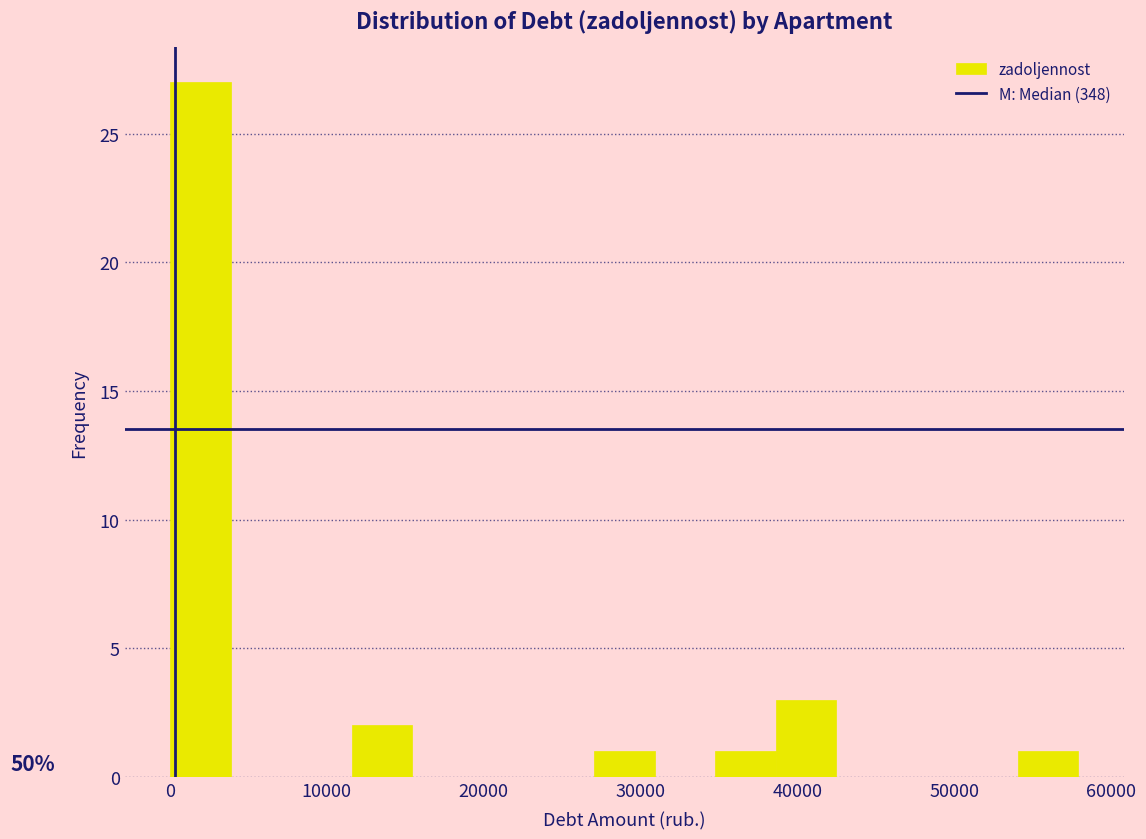

Read against the x-axis, roughly where is the centre of the tallest bar?

2000